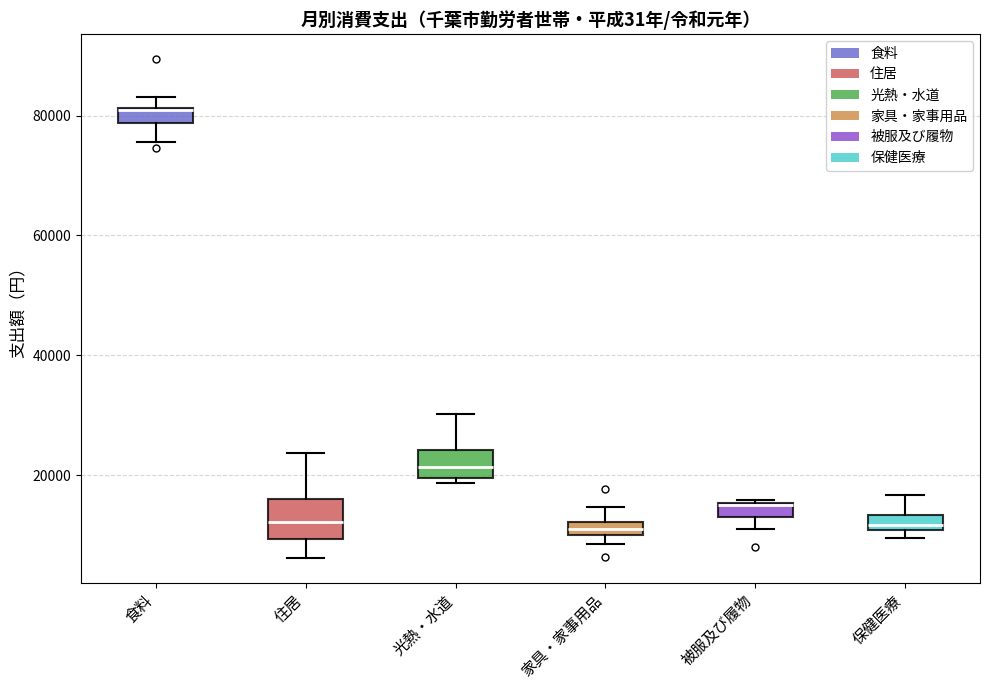

Where is the lower edge of the box for 家具・家事用品 on the y-axis? The values are not printed on the chart, so give them approximately, as read against the axis.

10000